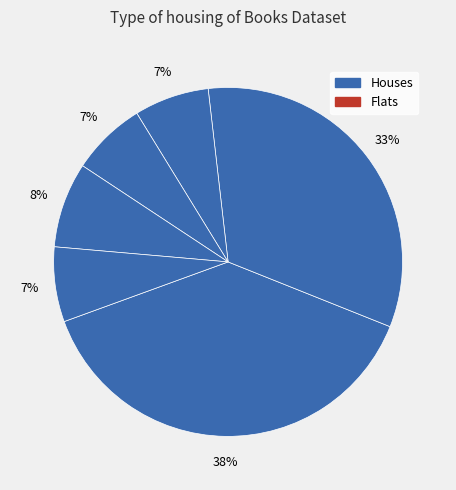

Count the number of slices in the pie.

6